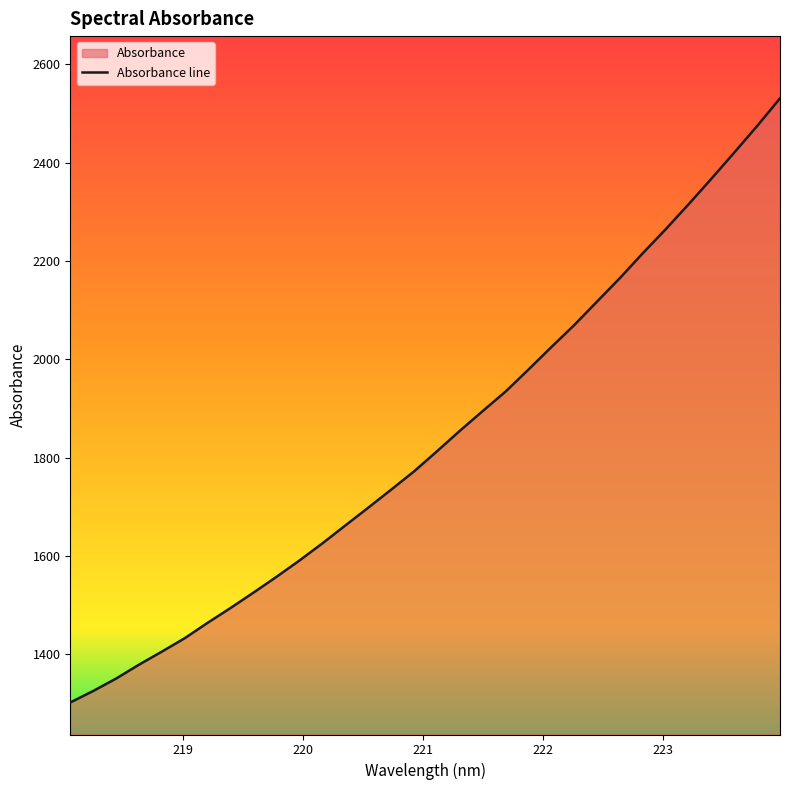

What is the smallest value displayed?

1302.3